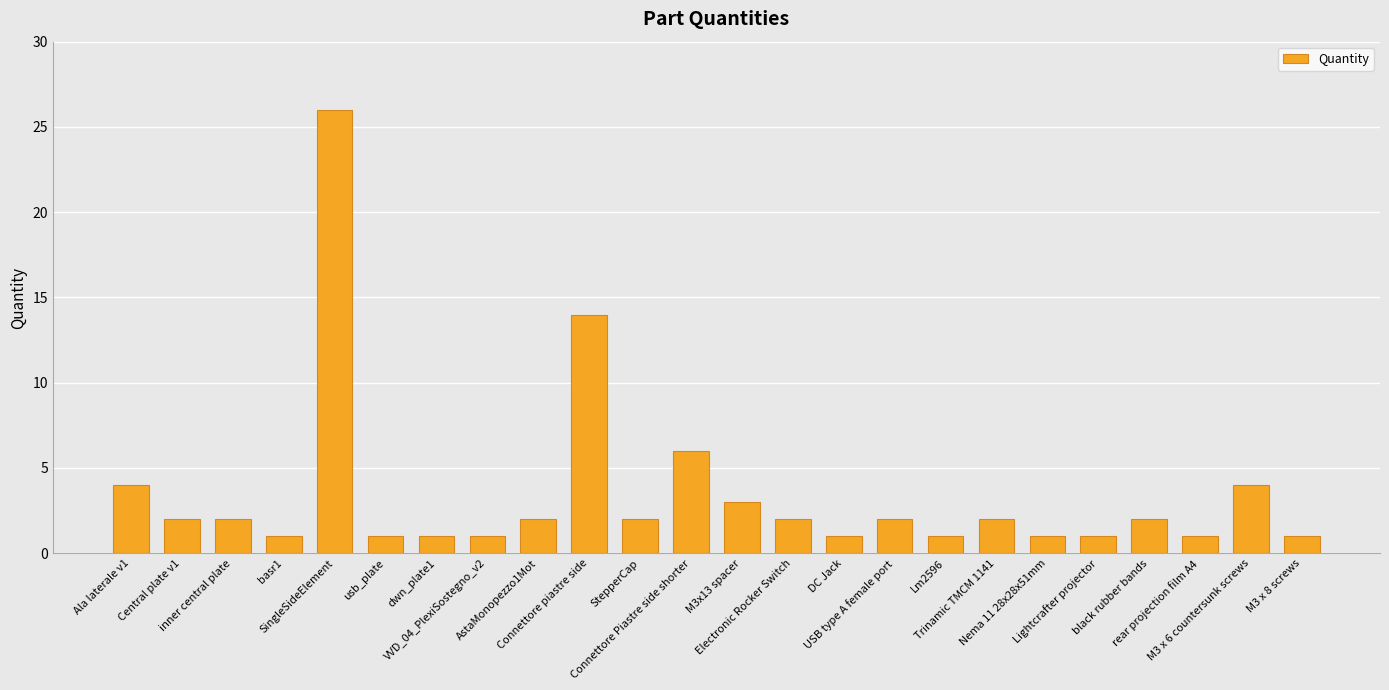

What is the difference between the values at DC Jack and Electronic Rocker Switch?

1